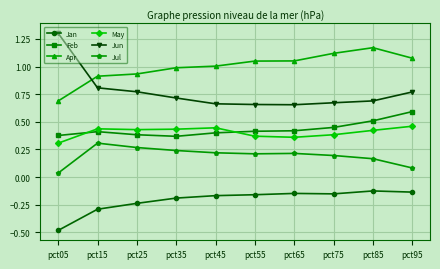

Does the chart have visible grid lines?

Yes